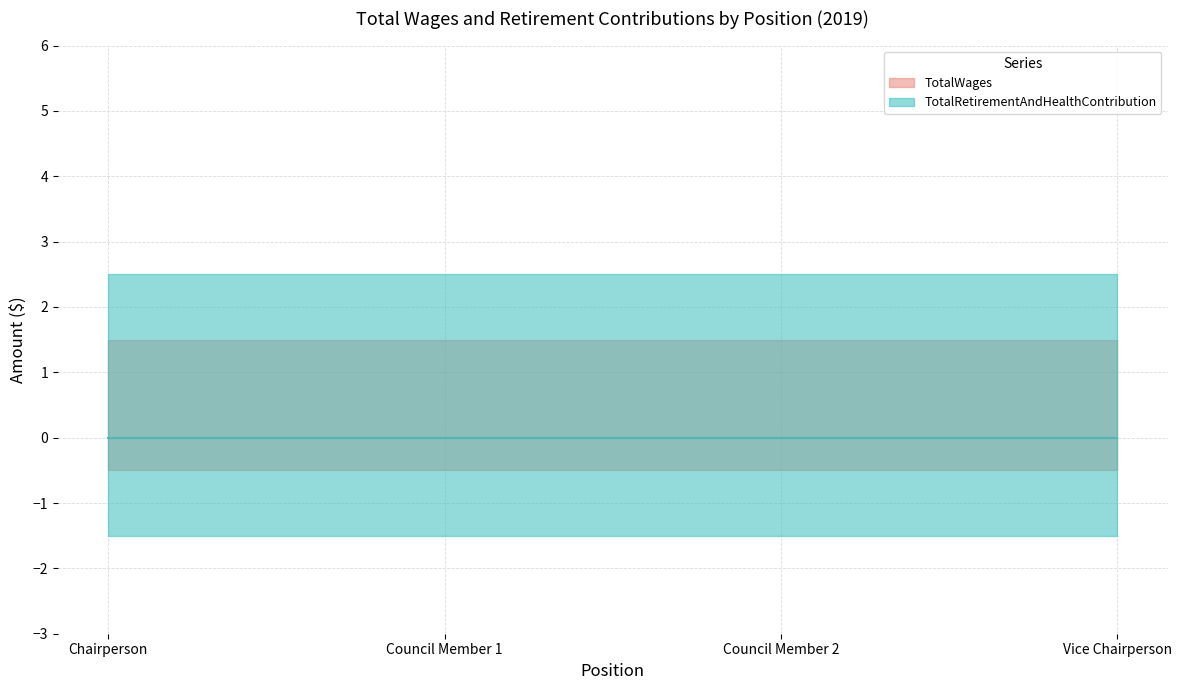

List the labels in order of TotalWages value, smallest first.

Chairperson, Council Member, Council Member, Vice Chairperson